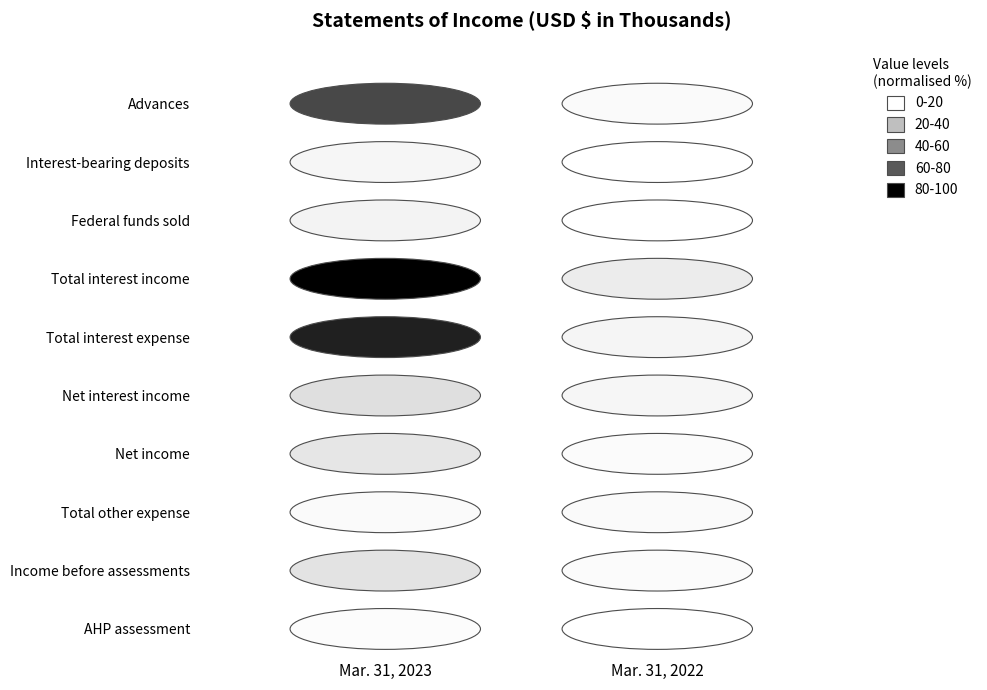

The value of Income before assessments at 0 is 136905. True or false?

True